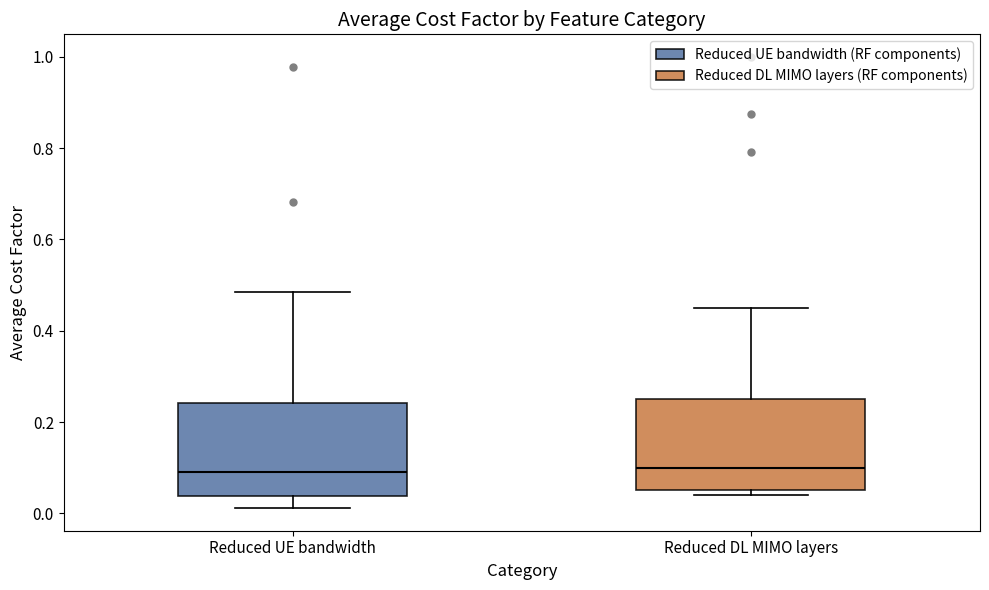

Reading left to right, read every box against the y-axis: the position of its median line, the range the box covers, and the ends of its whiskers. The values are not printed on the chart, so give them approximately, as read against the axis.

Reduced UE bandwidth: median 0.10, box 0.04 to 0.24, whiskers 0.02 to 0.48
Reduced DL MIMO layers: median 0.10, box 0.06 to 0.26, whiskers 0.04 to 0.46